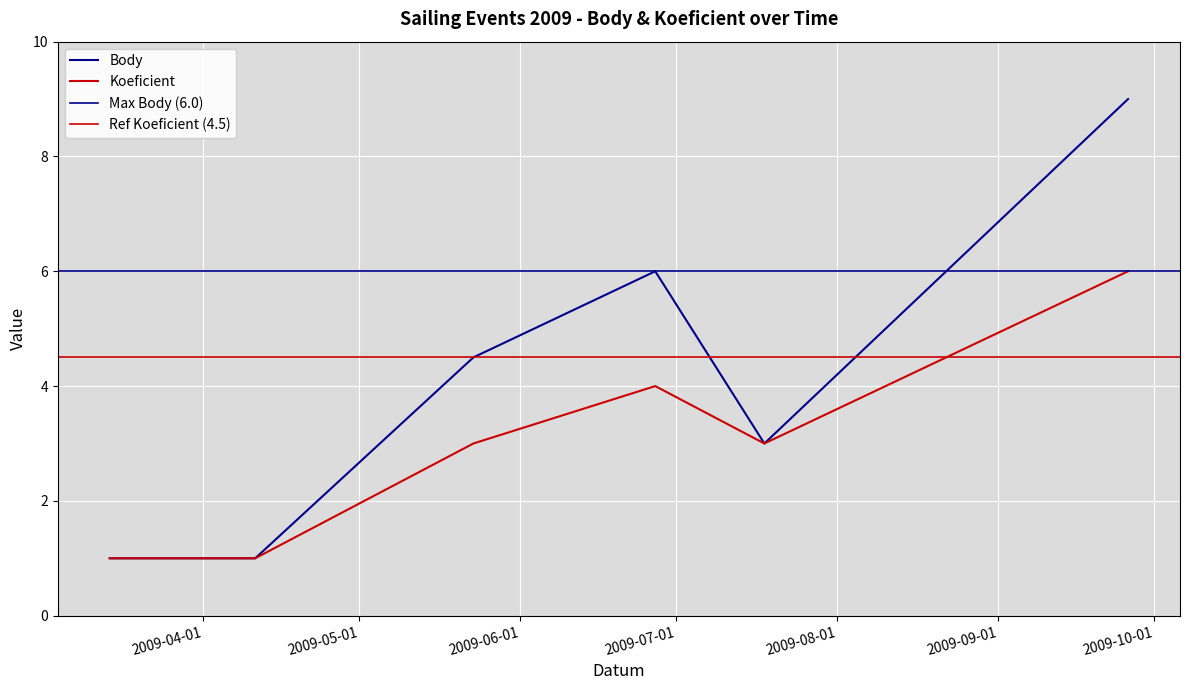

Which category has the highest value in the Body series?

2009-09-26